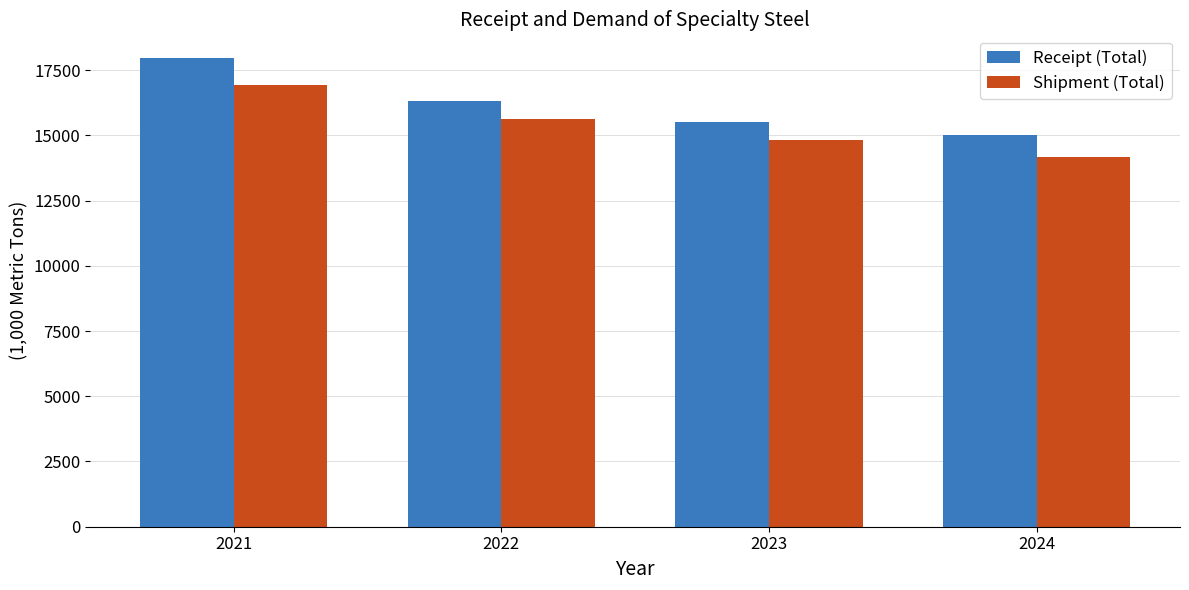

What is the average value of the Receipt (Total) series?

16196.6